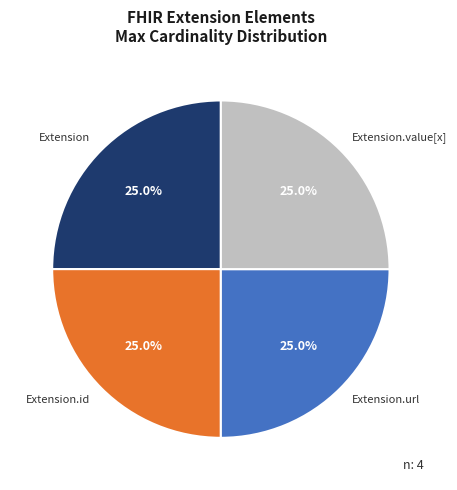

How much of the chart is everything except Extension.value[x]?

75.0%